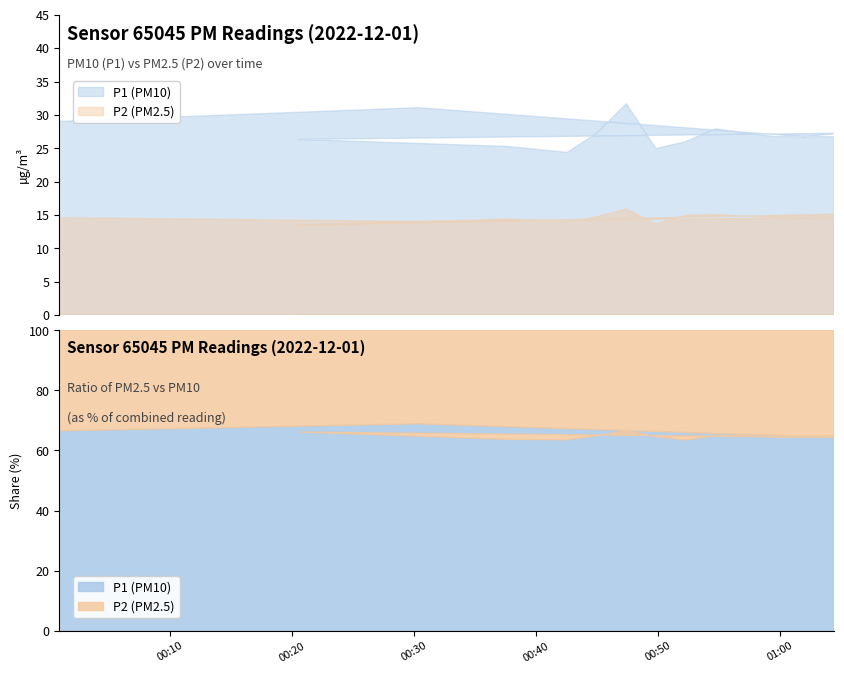

What is the sum of the P2 values at 05:00 and 09:00?

28.6